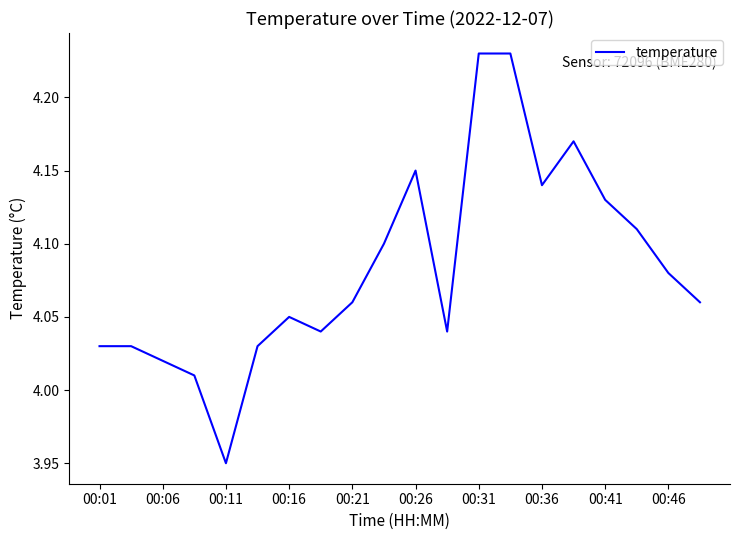

How many series are shown in this chart?

1